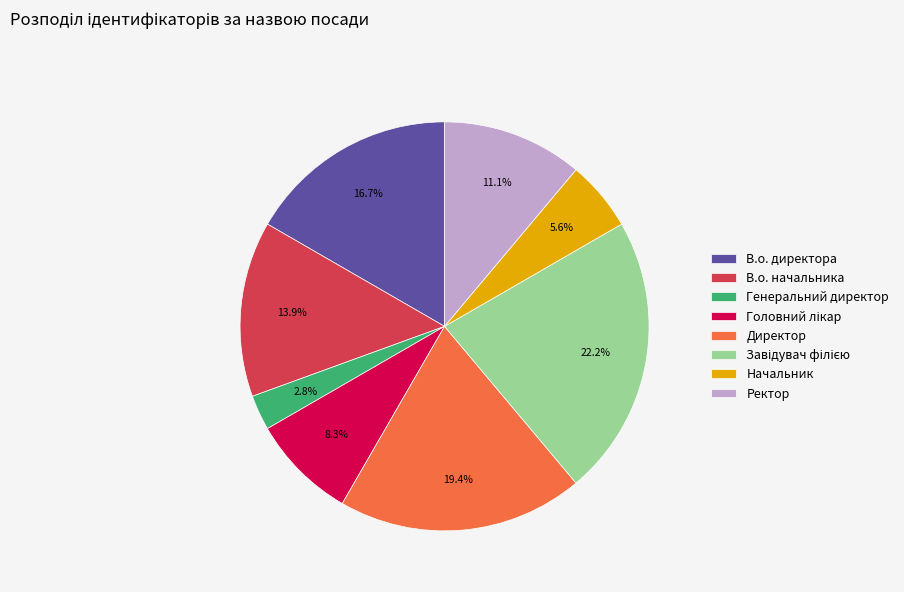

True or false: Ректор accounts for 11% of the total.

True